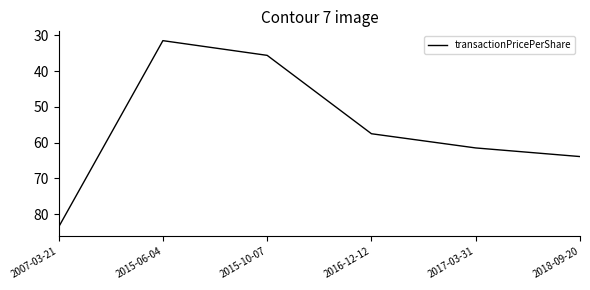

Which label corresponds to the largest value in the chart?

2007-03-21